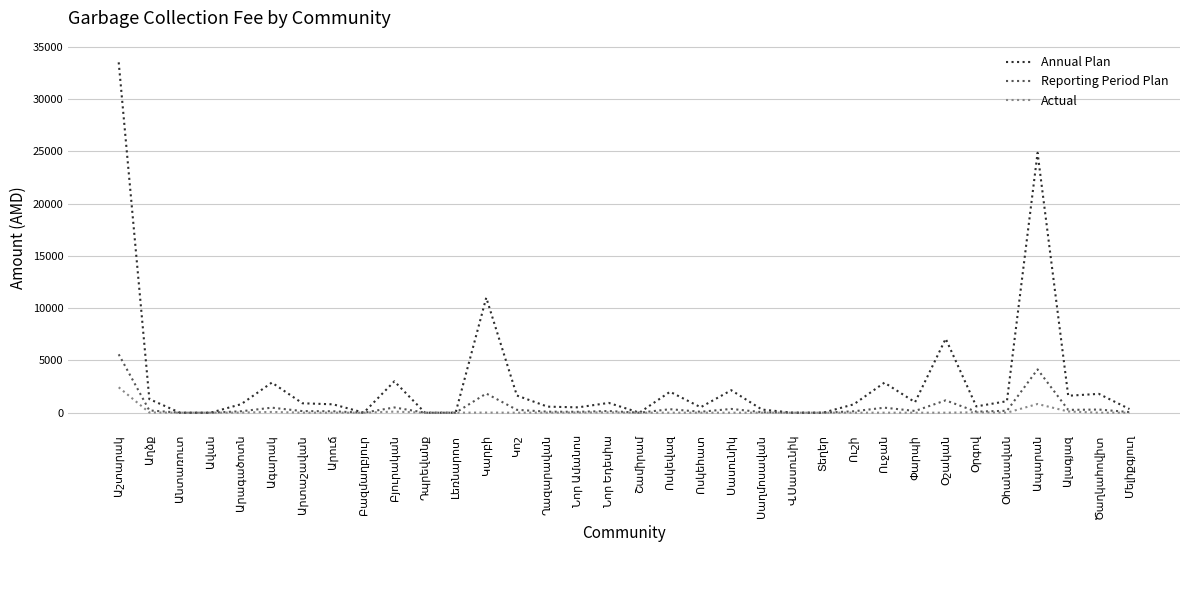

Is this an area chart (filled region under the line)?

No